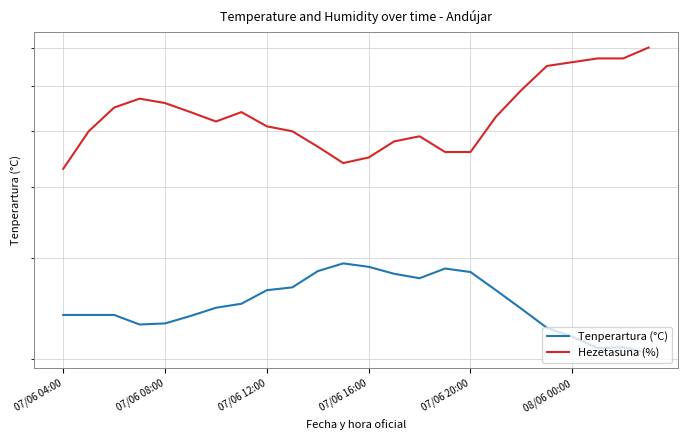

What is the difference between the second highest and second lowest values in the Tenperartura (°C) series?

8.1